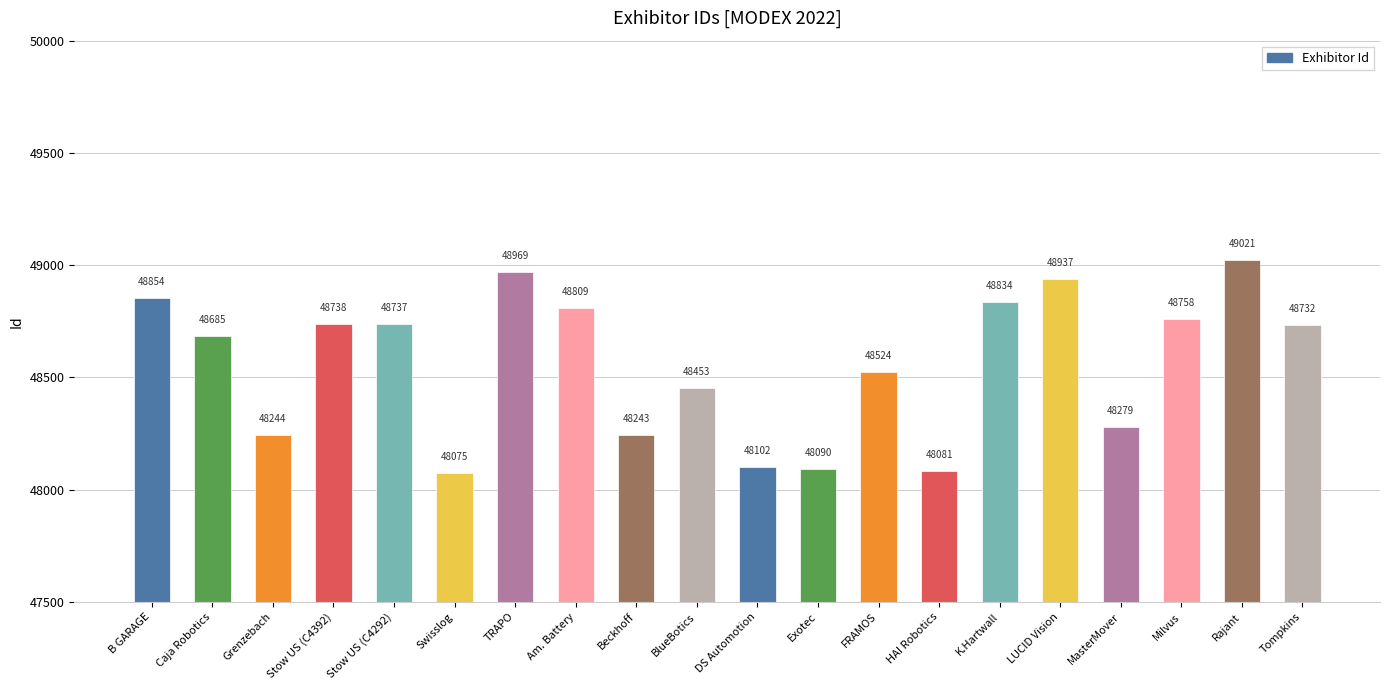

What is the sum of all values?

971165